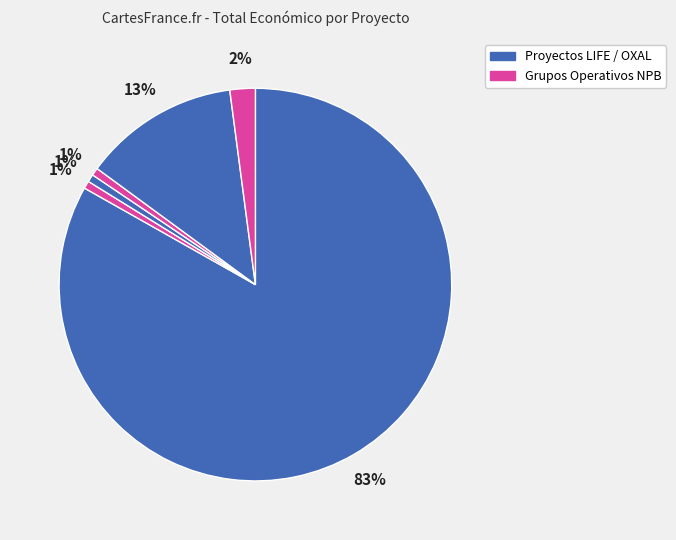

To the nearest percent, what is the average slice percentage?

17%